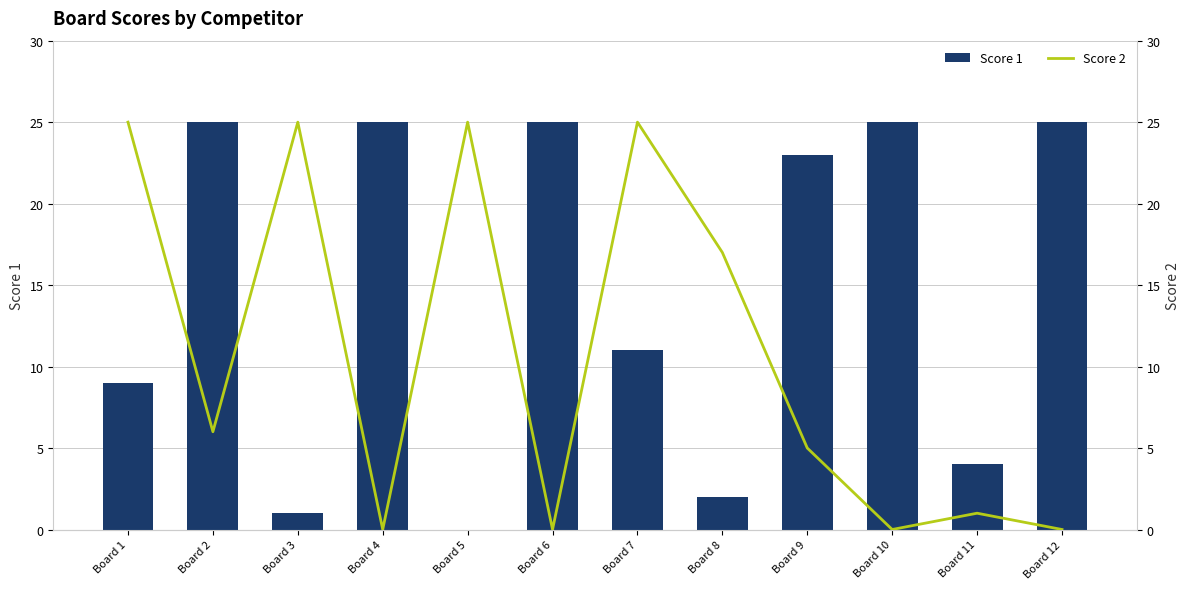

True or false: Score 1 has a value of 25 at Board 2.

True